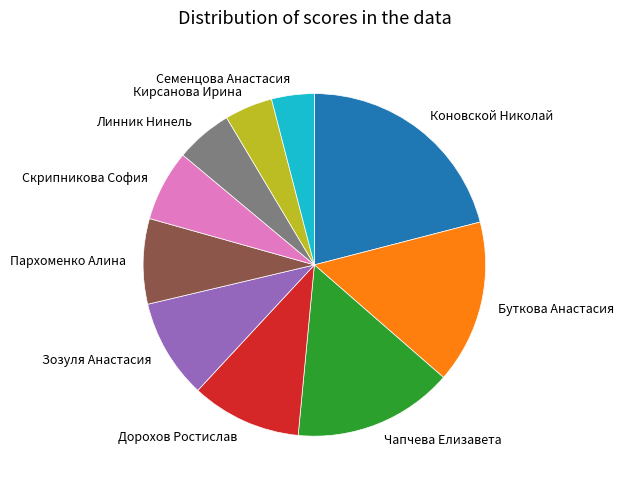

What is the ratio of the value at Пархоменко Алина to the value at Дорохов Ростислав?

0.8